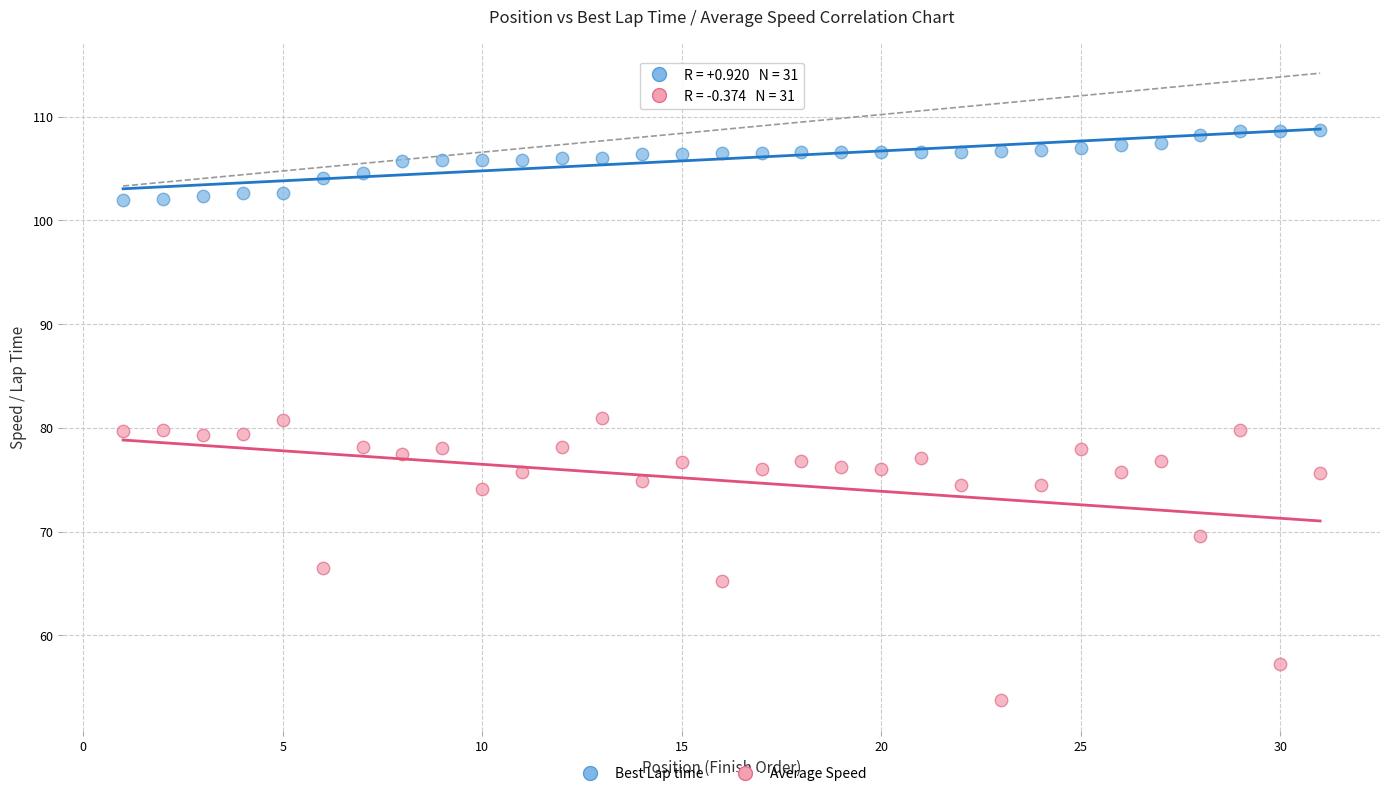

Which series reaches the minimum Y coordinate?

Average Speed